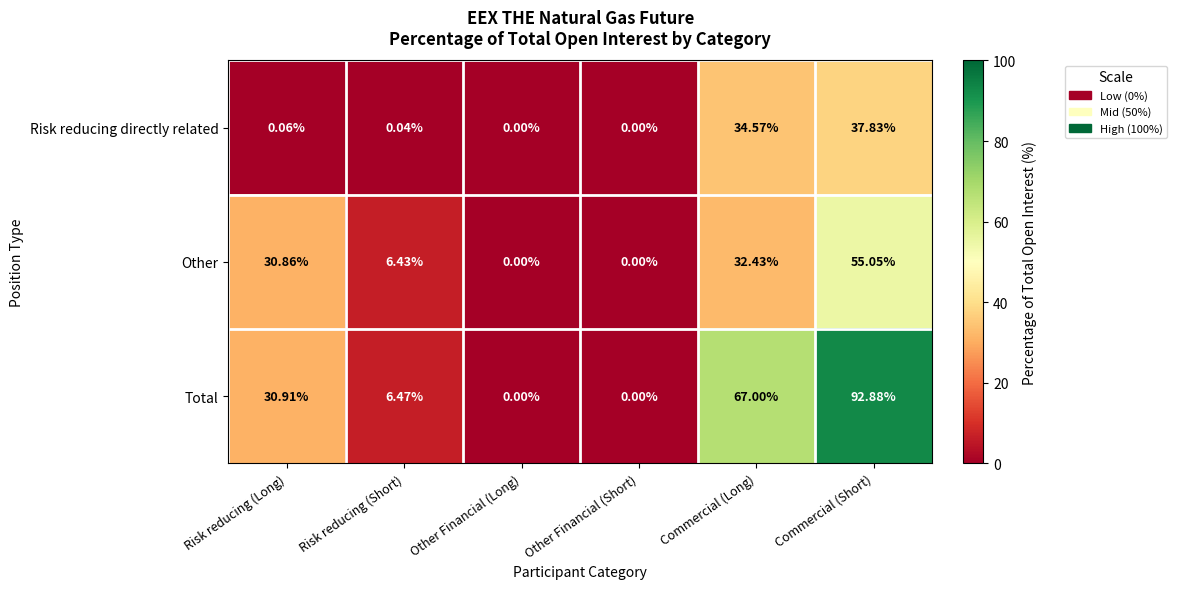

At which label does Total first exceed 30?

Risk reducing (Long)